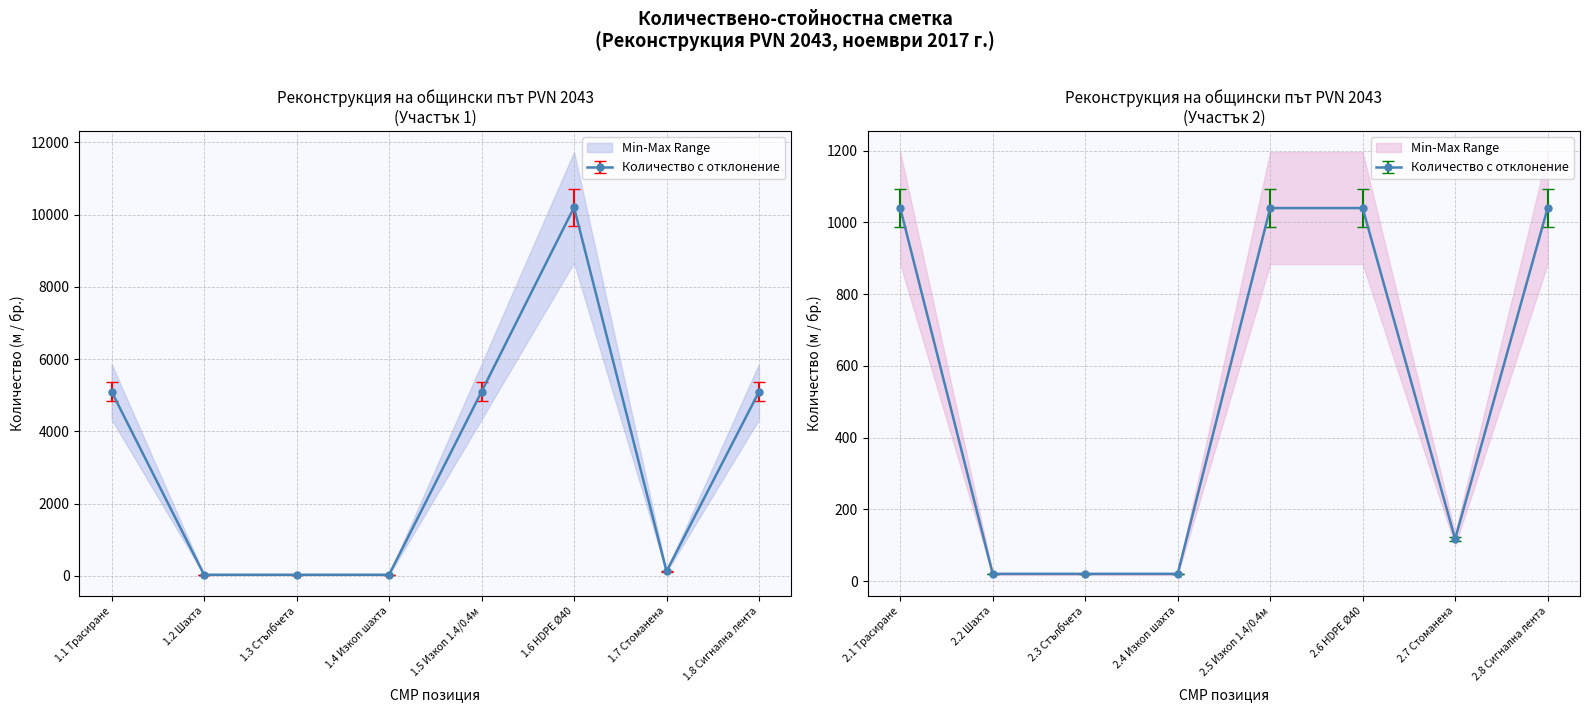

Reading right to left, extract all data points from this chart.

1040	117	1040	1040	20	20	20	1040	5100	130	10200	5100	34	34	34	5100